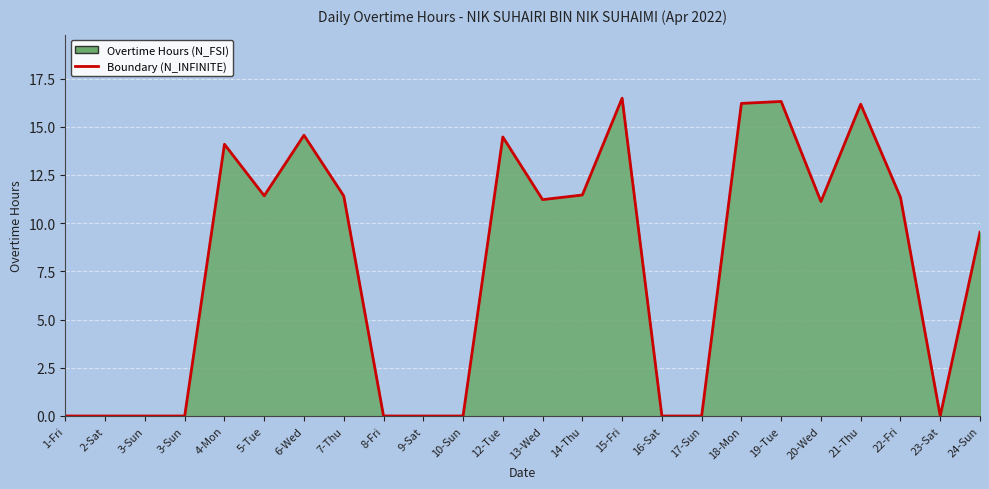

What is the difference between the second highest and second lowest values?

16.3